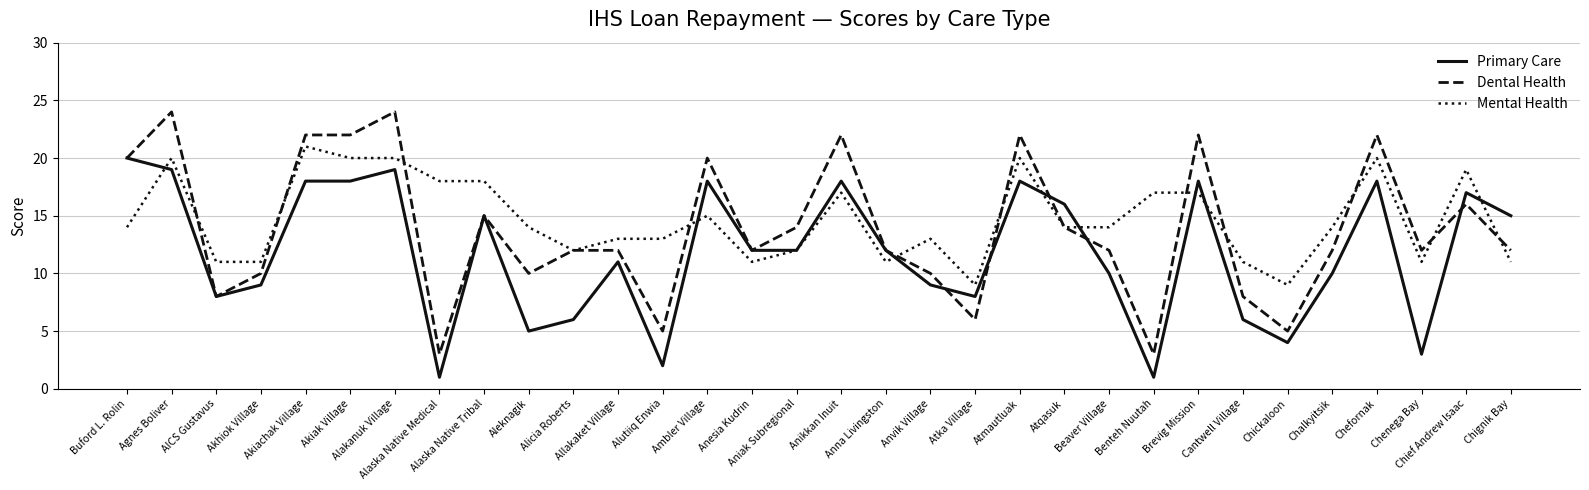

Which series has the widest spread of values?

Dental Health